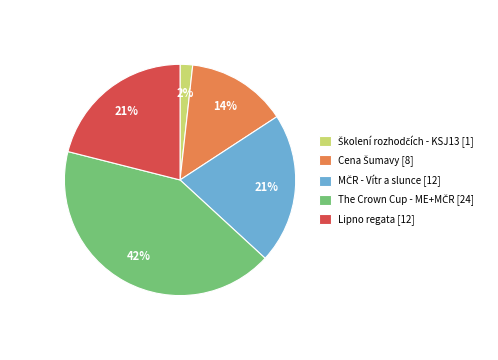

Is there a majority slice in this chart?

No